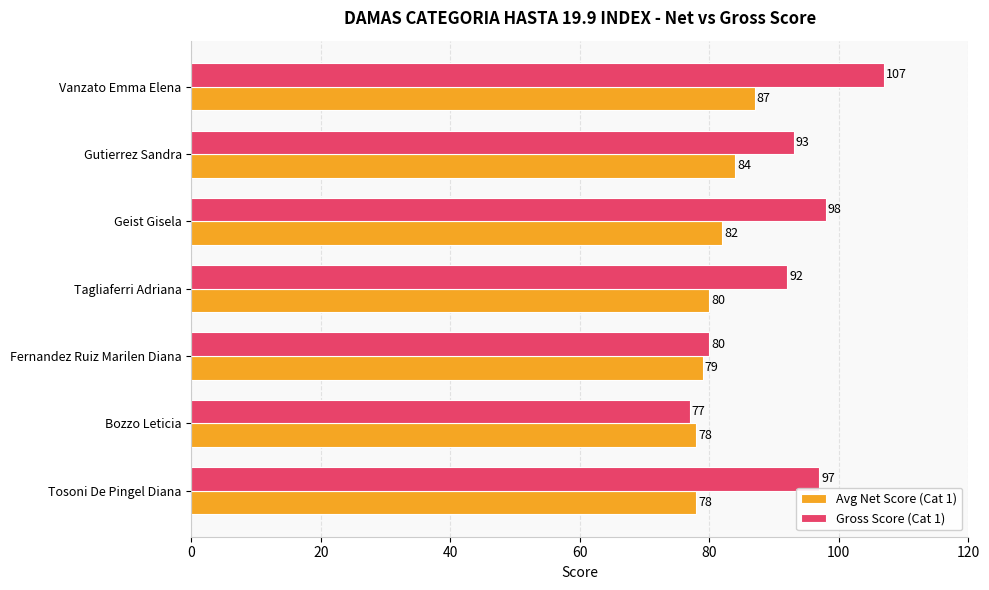

How many Avg Net Score (Cat 1) values are between 78 and 84?

6